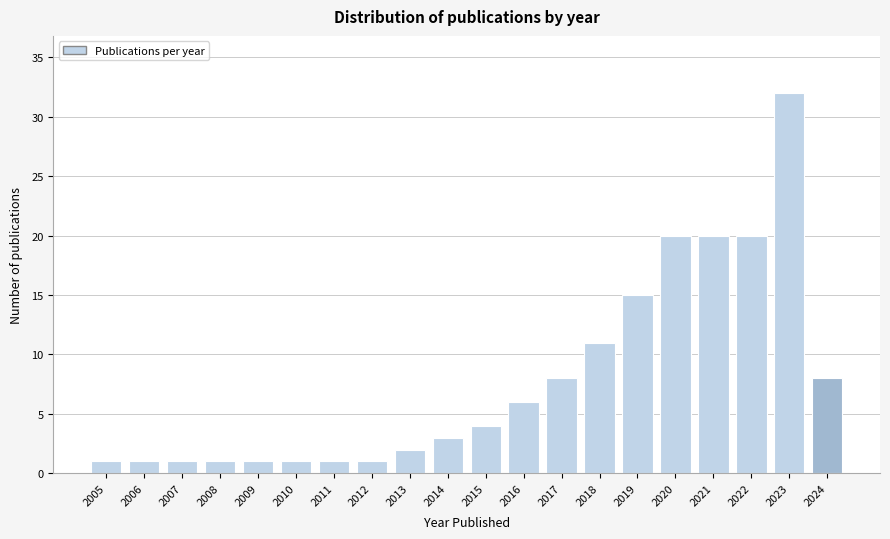

Reading left to right, extract all data points from this chart.

1	1	1	1	1	1	1	1	2	3	4	6	8	11	15	20	20	20	32	8